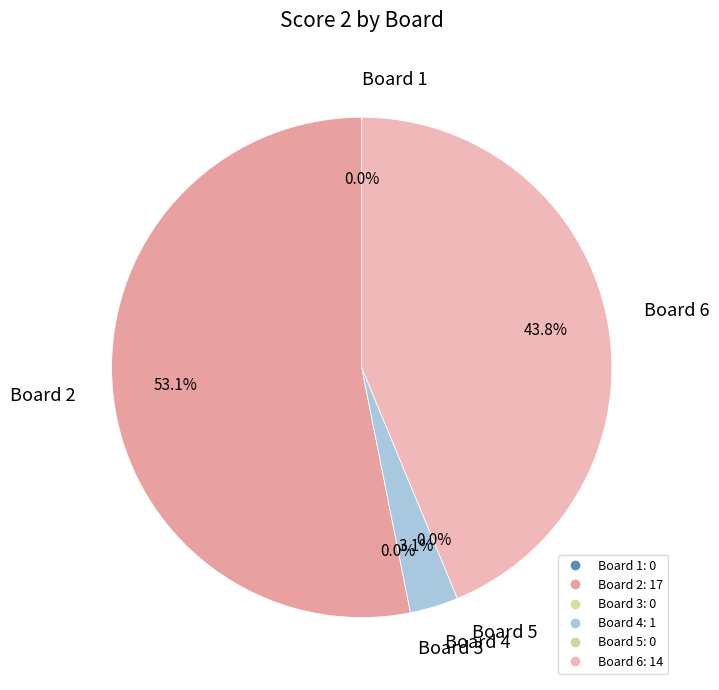

To the nearest percent, what is the difference between the largest and smallest slice percentages?

53%